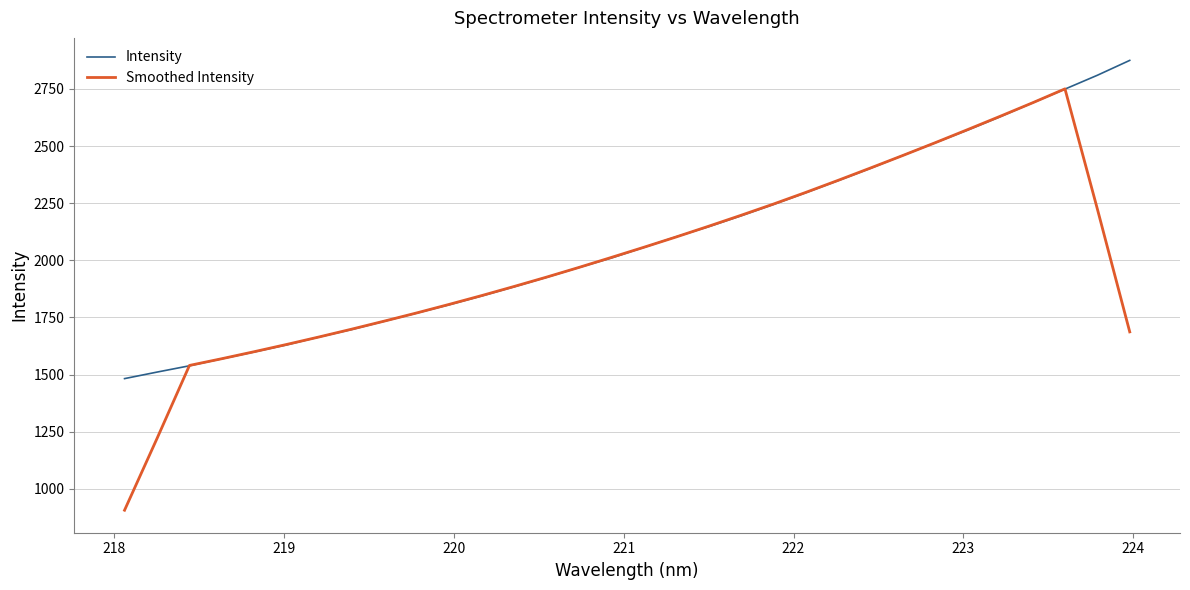

Rank the series by their maximum value, from highest to lowest.

Intensity, Smoothed Intensity